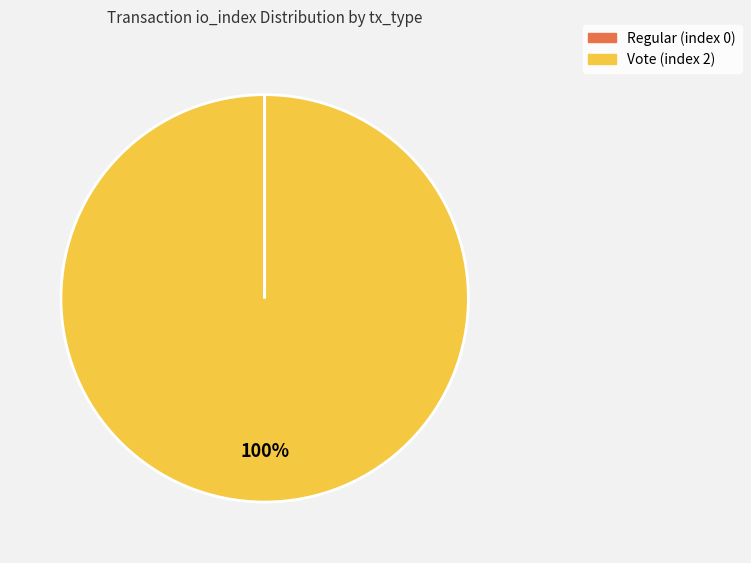

To the nearest percent, what is the difference between the largest and smallest slice percentages?

100%